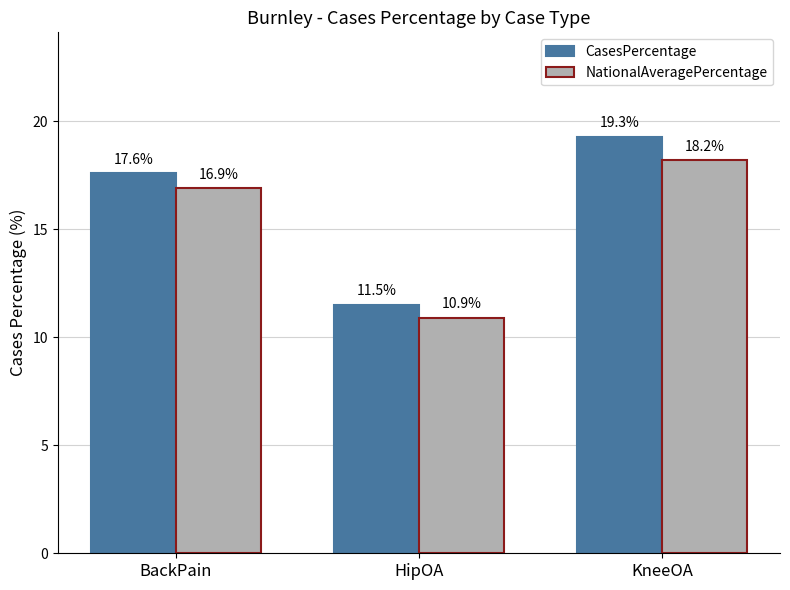

Which series has the largest range (max minus min)?

CasesPercentage